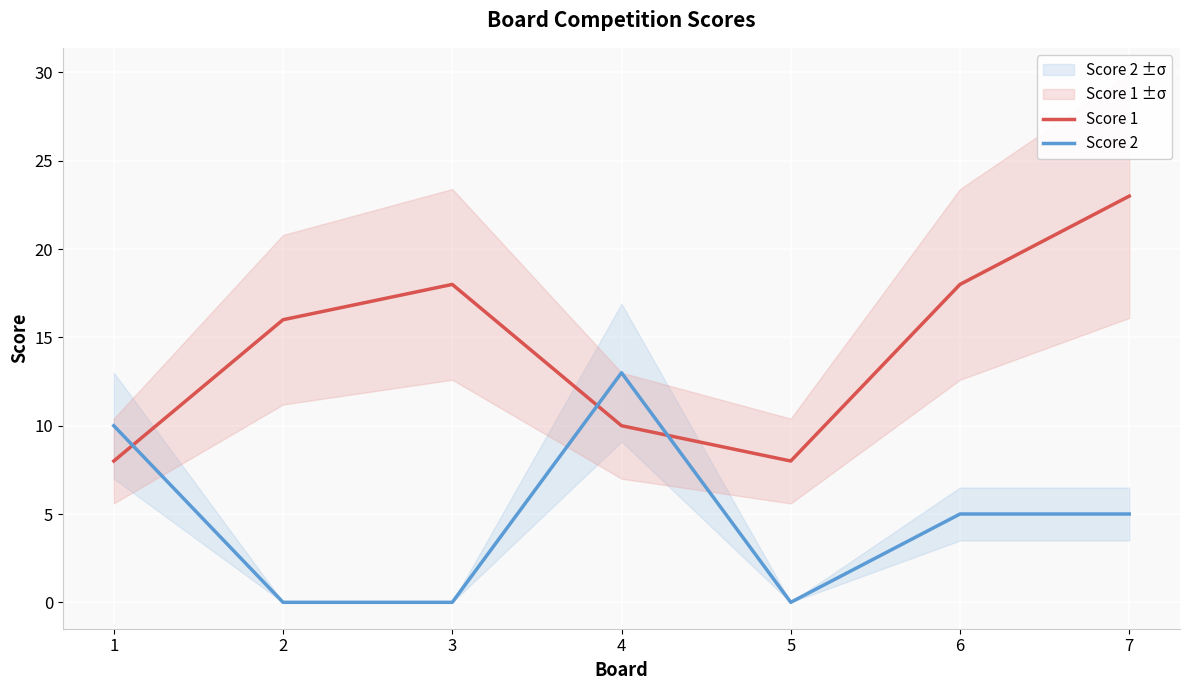

How many data points in Score 1 are less than 16?

3